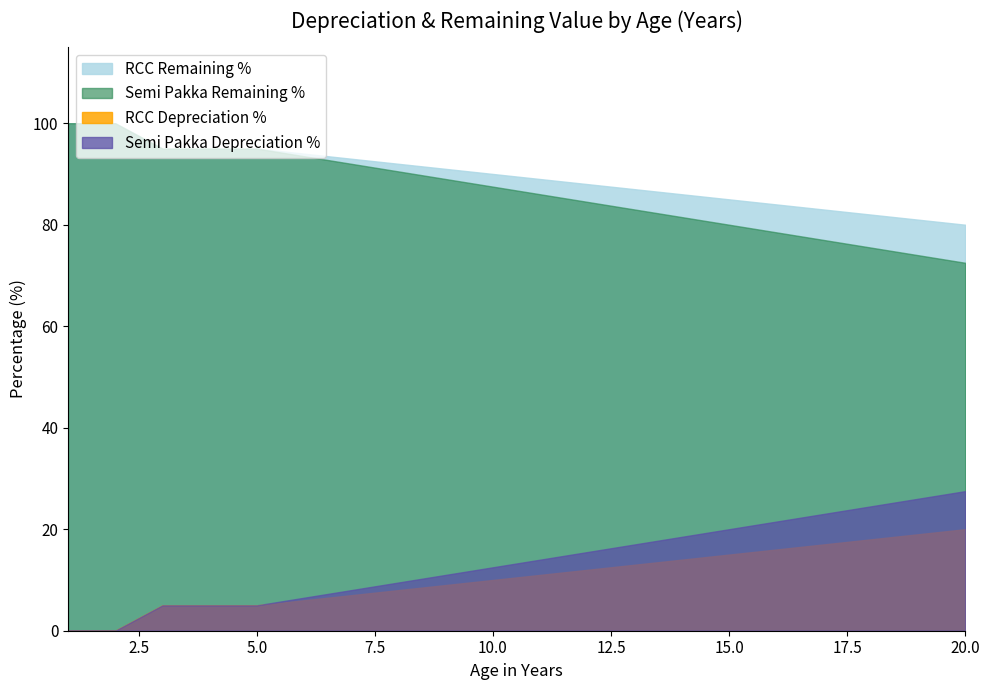

Count the number of data series in this chart.

4